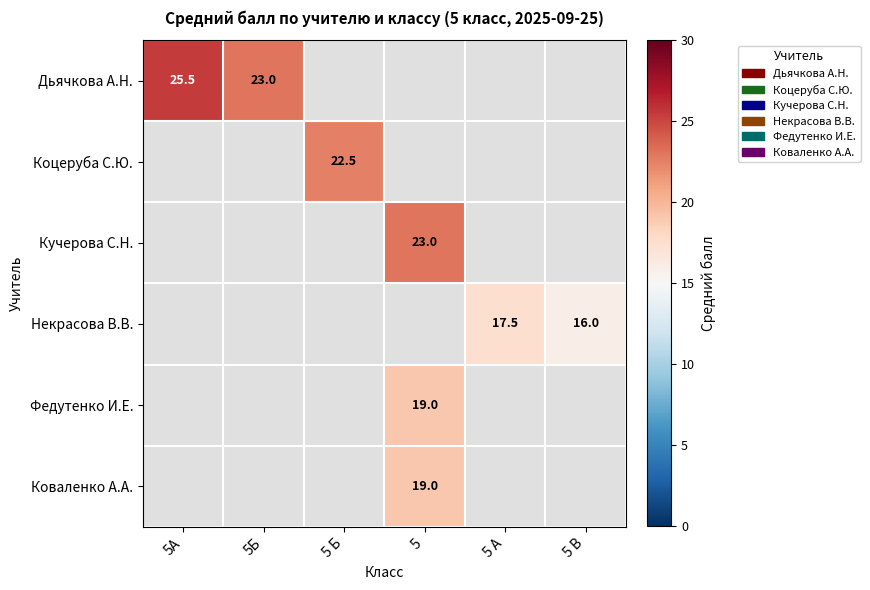

True or false: Некрасова В.В. has a value of 30.8 at 5 А.

False